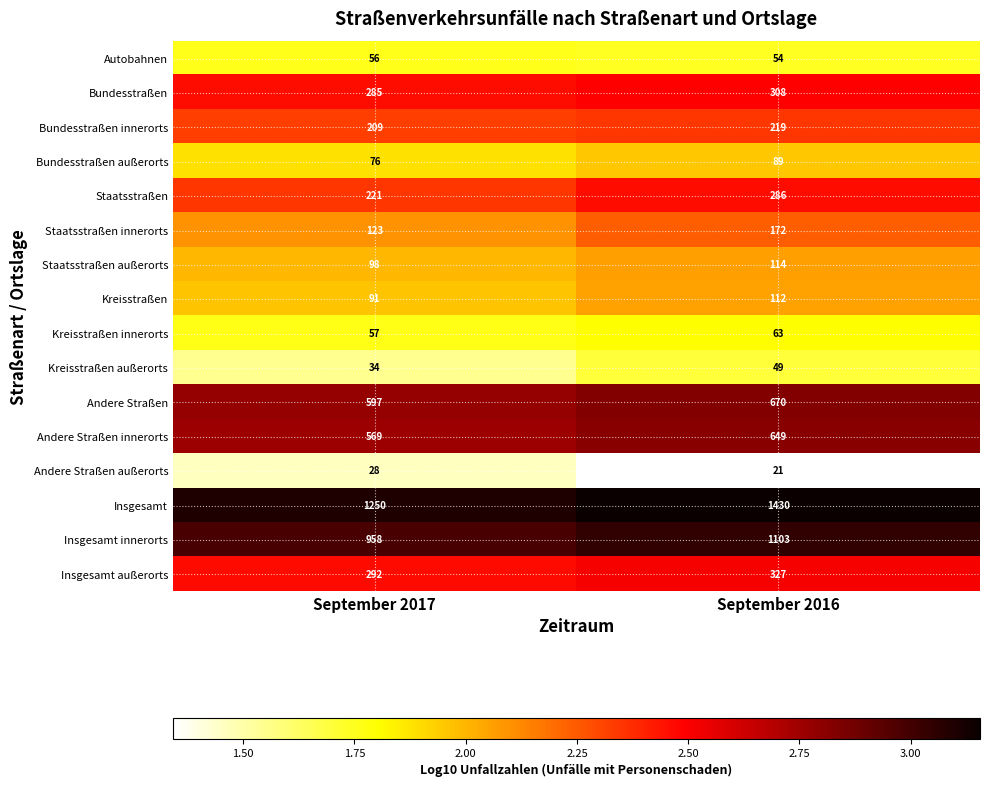

Which series has the largest total across all categories?

Insgesamt